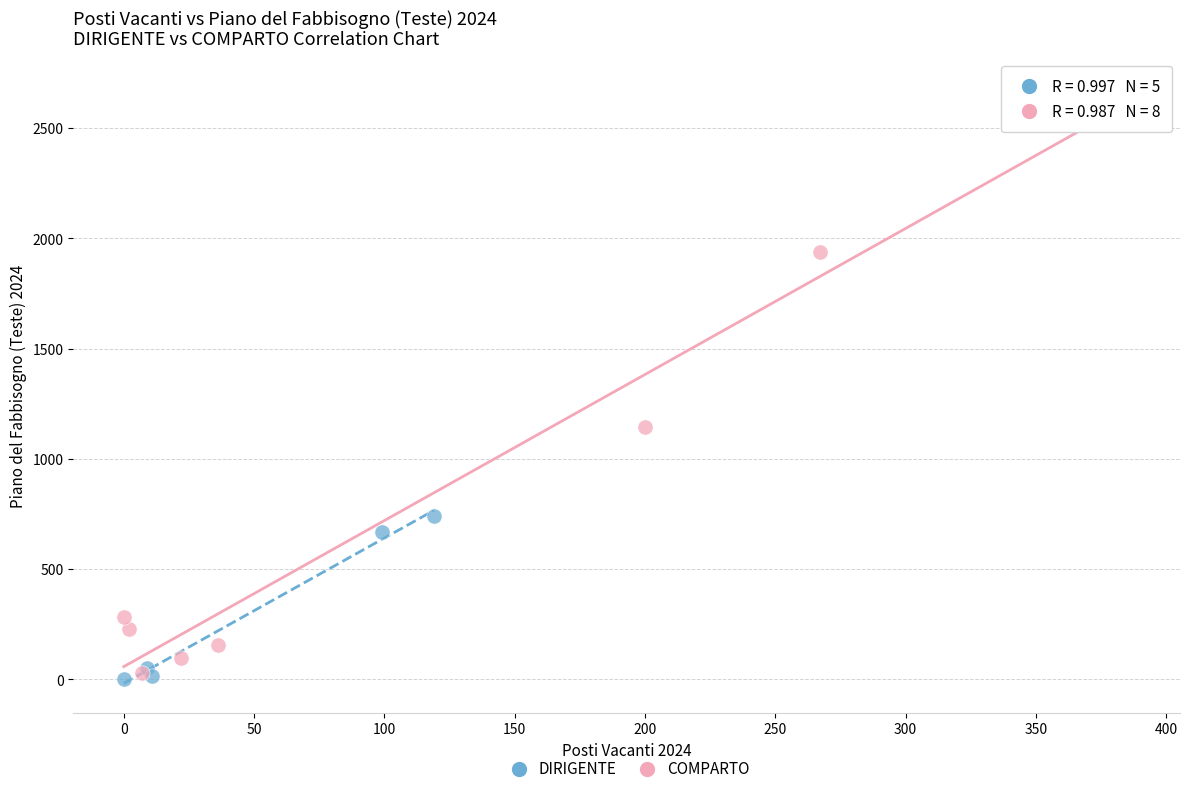

Which series contains the highest Y value?

COMPARTO